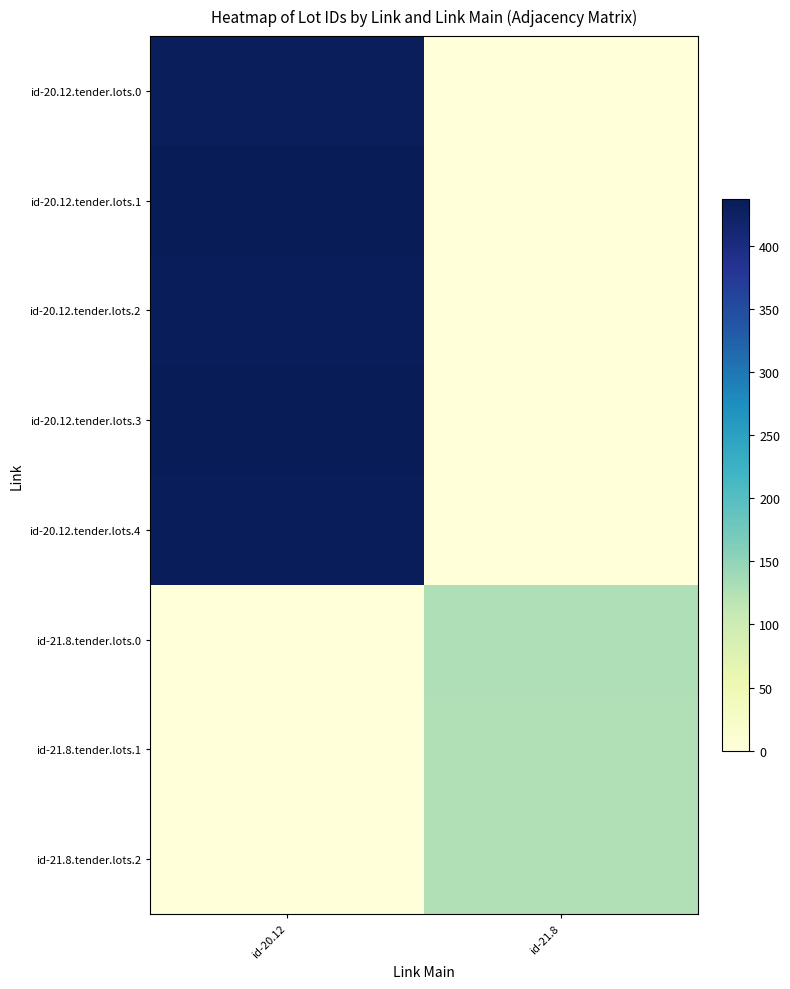

What is the total value across all series at id-20.12?

2175